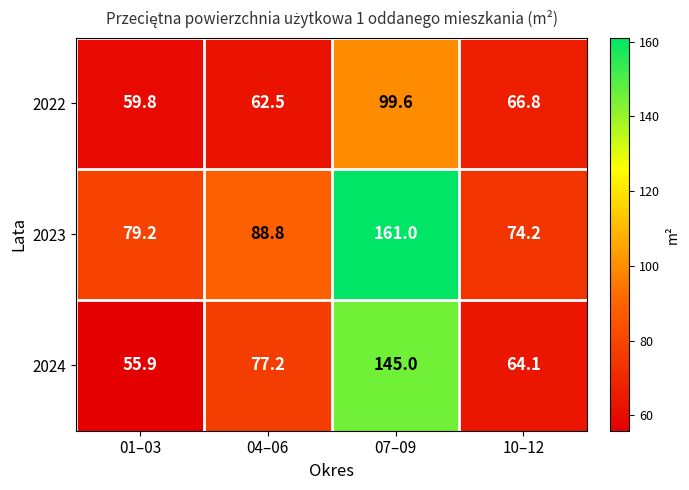

Reading left to right, extract all data points from this chart.

2022: 59.8	62.5	99.6	66.8
2023: 79.2	88.8	161.0	74.2
2024: 55.9	77.2	145.0	64.1